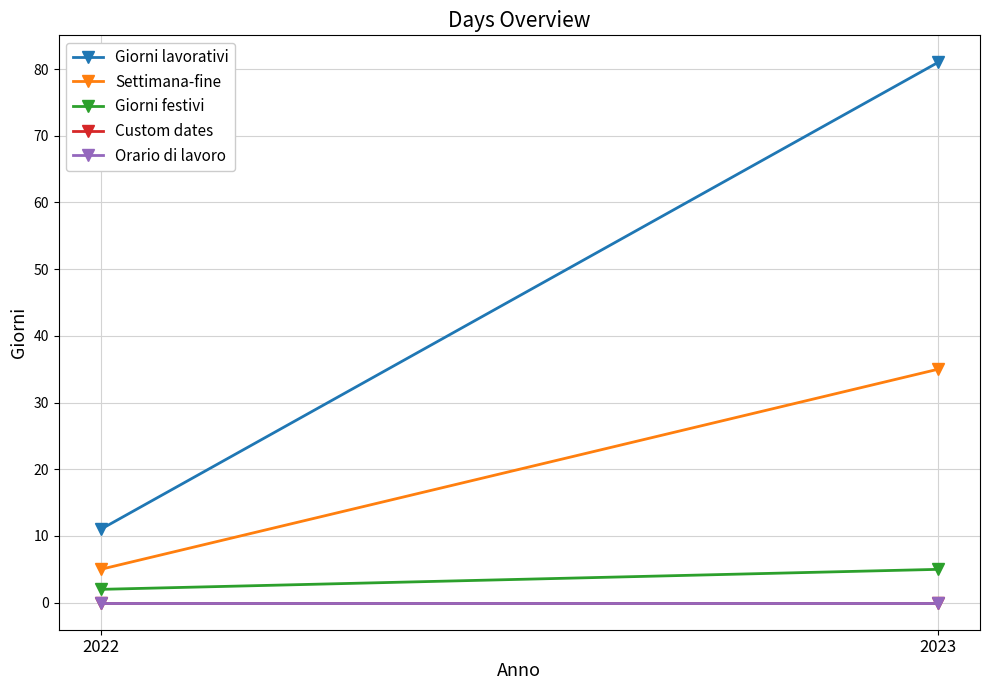

Between 2022 and 2023, which is larger?

2023